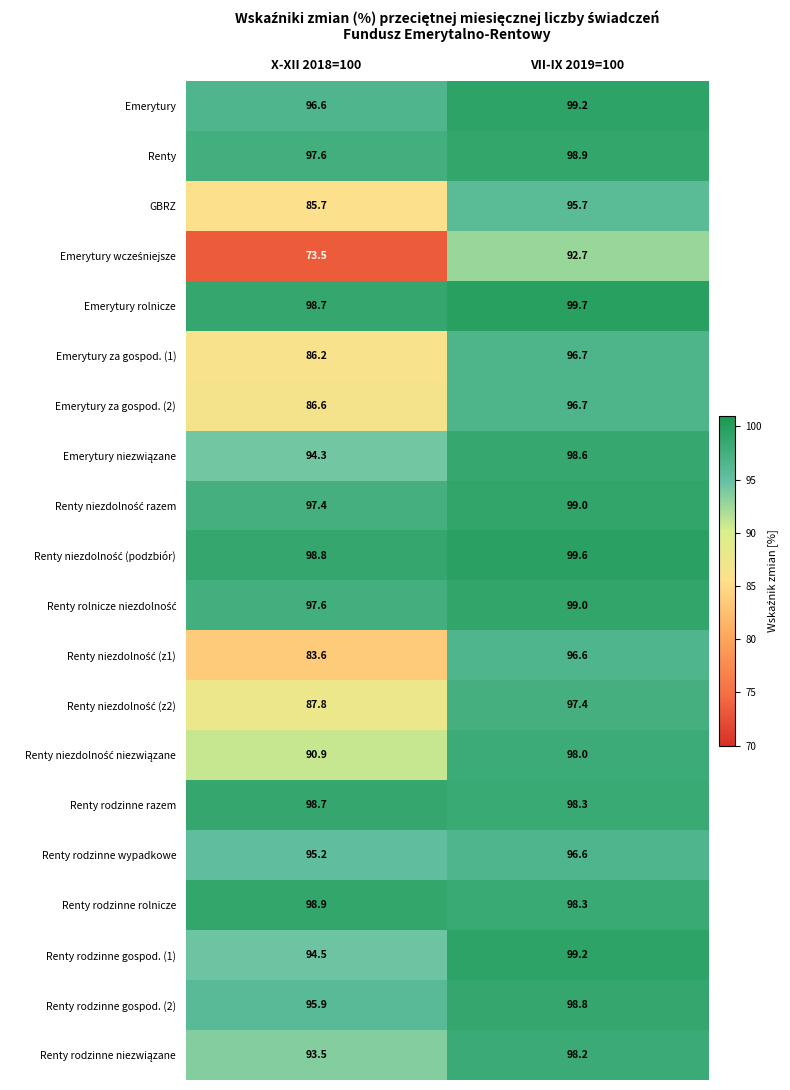

The Renty rodzinne gospod. (2) series shows 98.8 at VII-IX 2019=100. True or false?

True